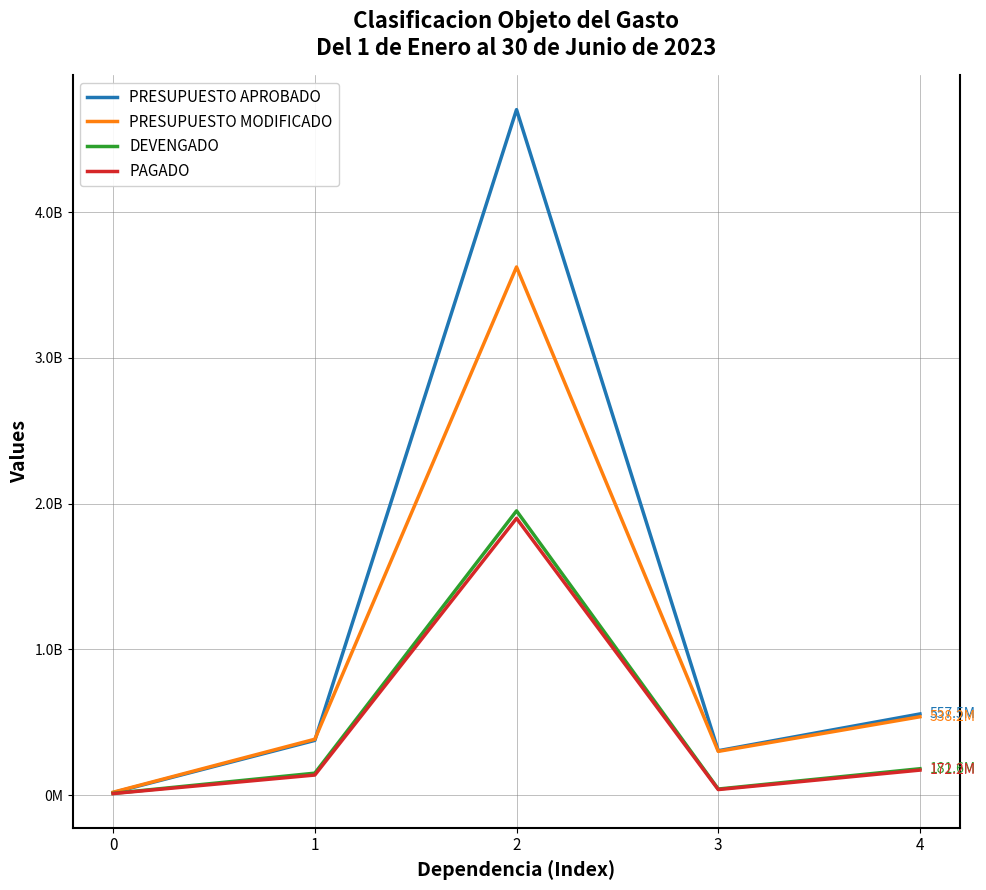

Does the chart display data point markers on the line(s)?

No